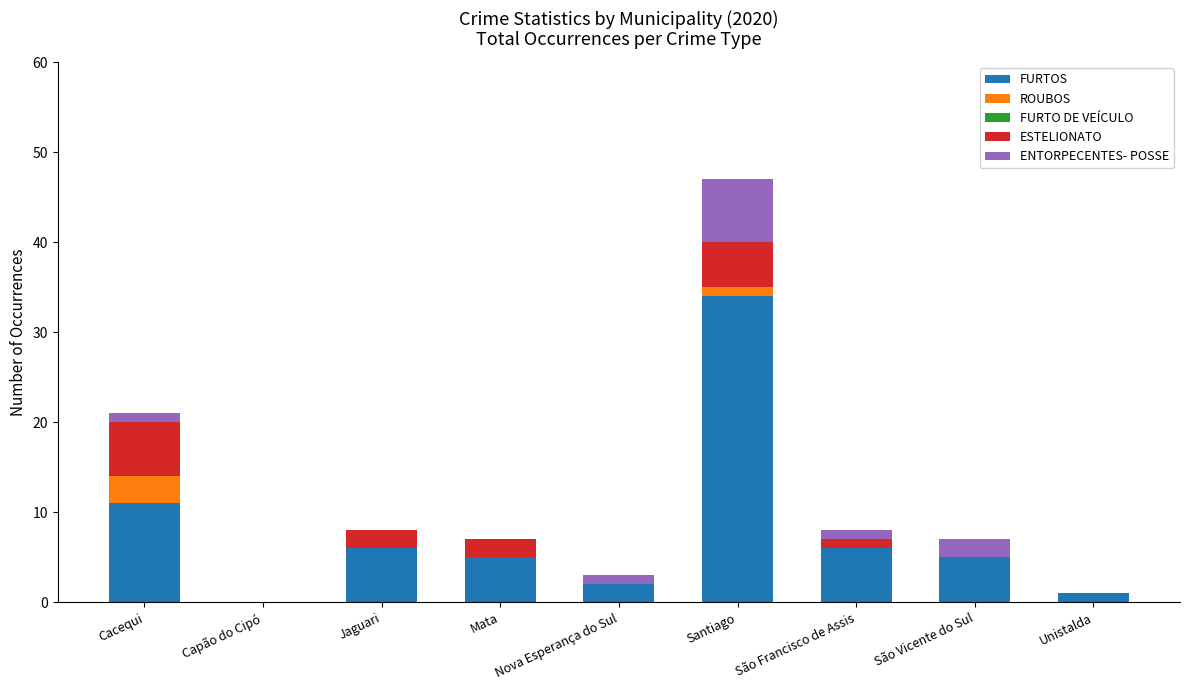

At which label is FURTOS closest to 17?

Cacequi